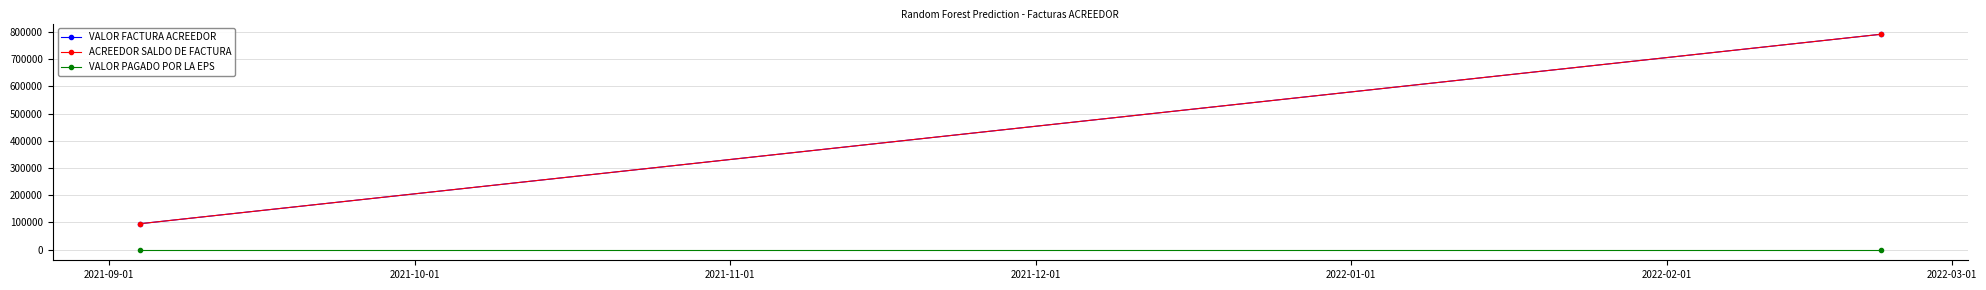

Where is VALOR PAGADO POR LA EPS nearest to the value 0?

2021-09-01